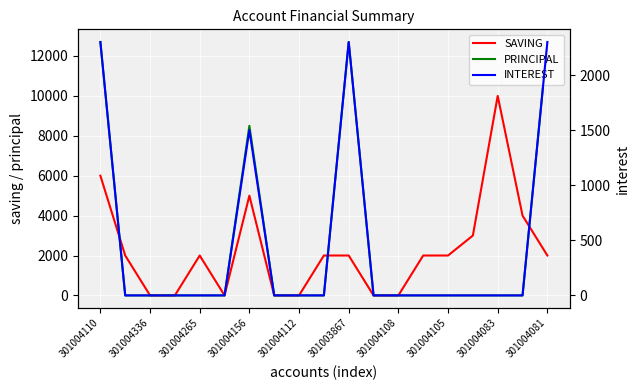

How many lines are shown in the chart?

3